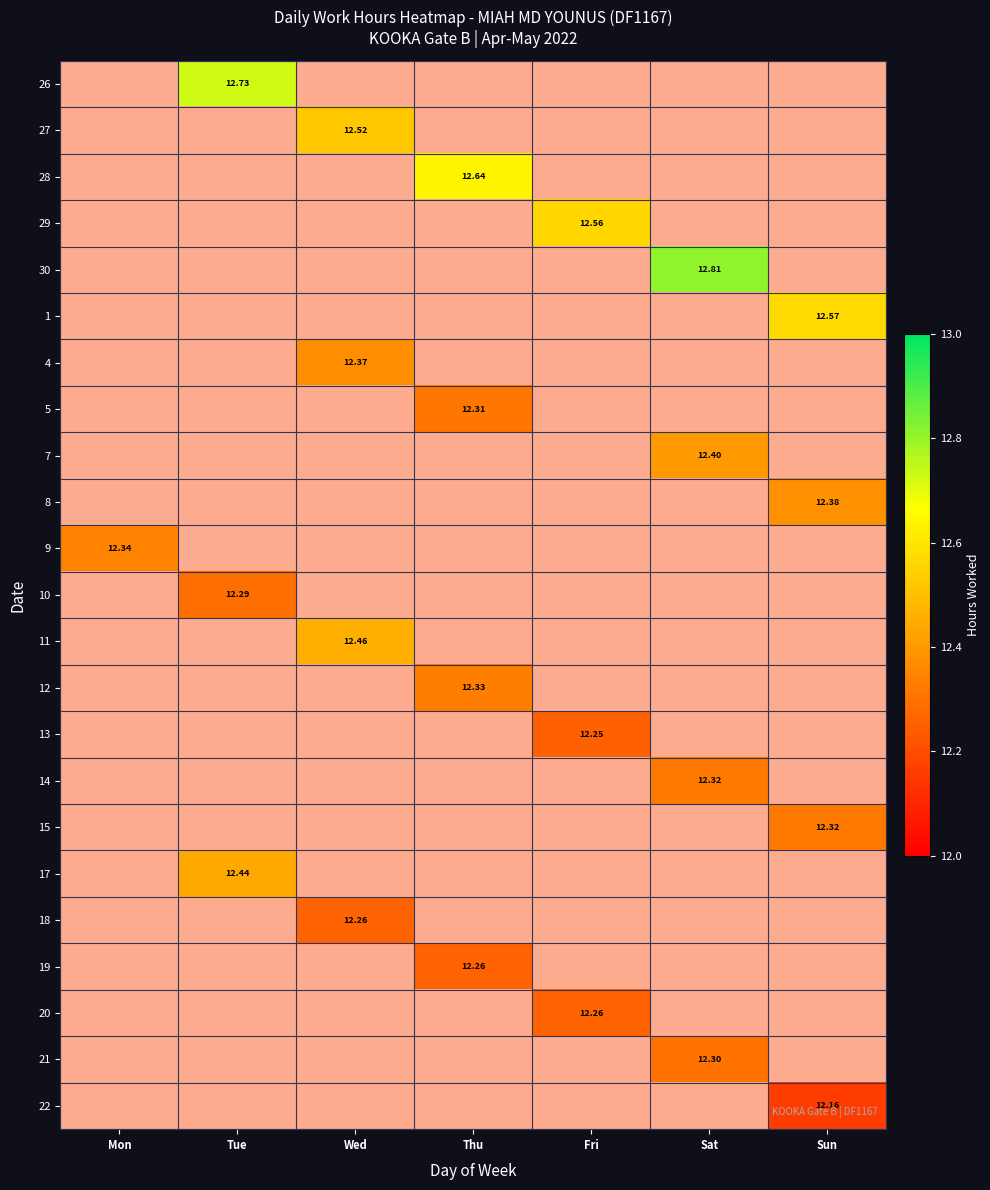

At how many categories does at least one series exceed 1?

7